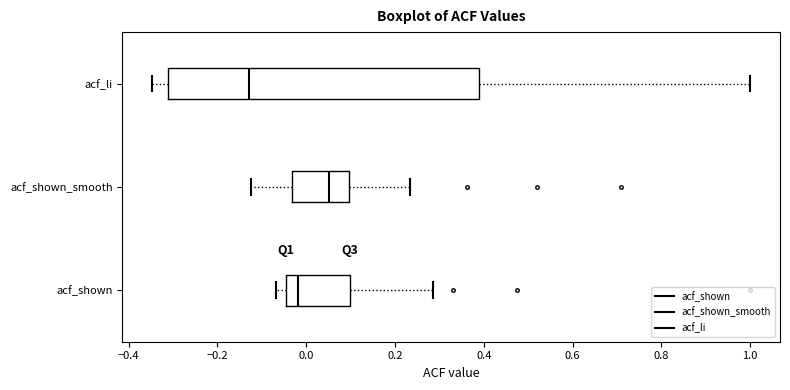

Which box's median line is the furthest to the right?

acf_shown_smooth